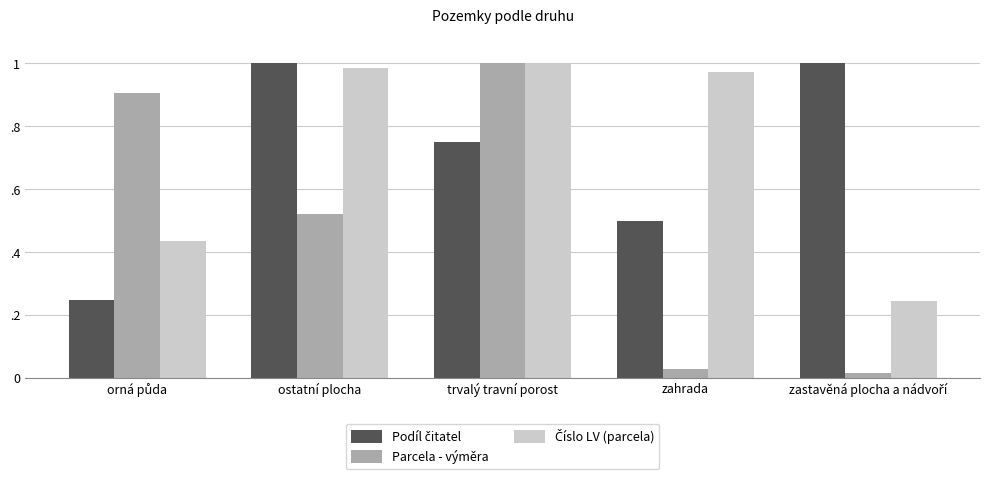

What is the difference between the maximum and minimum values in the Parcela - výměra series?

1.0